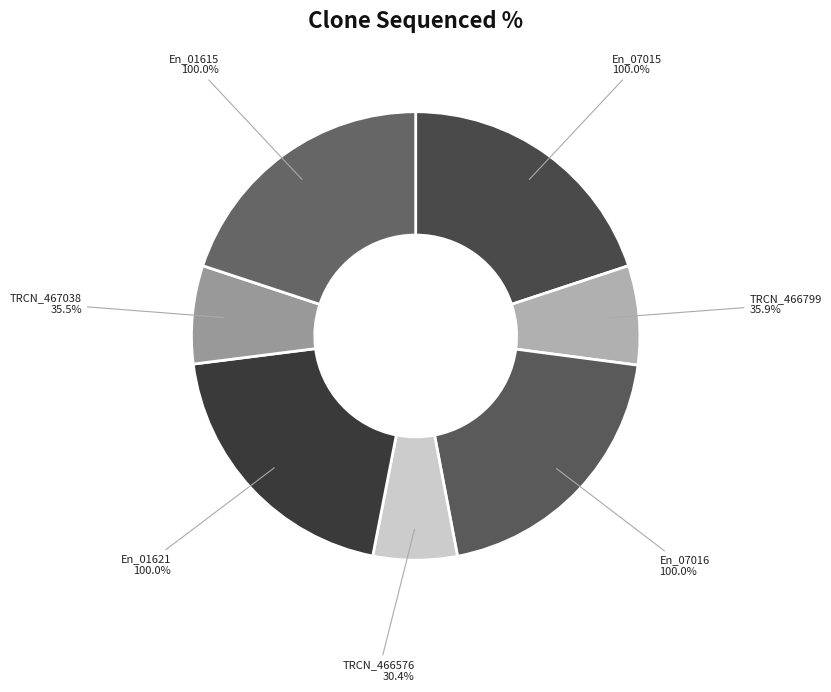

Is the sum of TRCN0000466799 and ccsbBroad304_07016 greater than half?

No